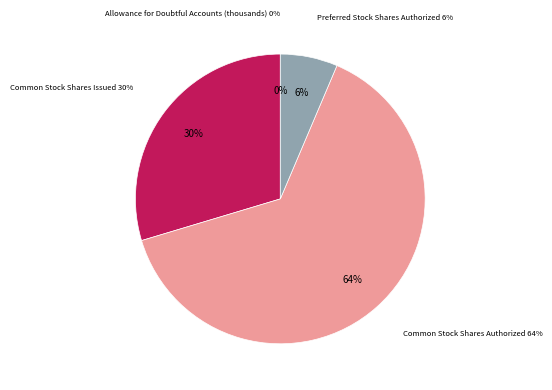

Which category accounts for the majority?

Common stock shares authorized